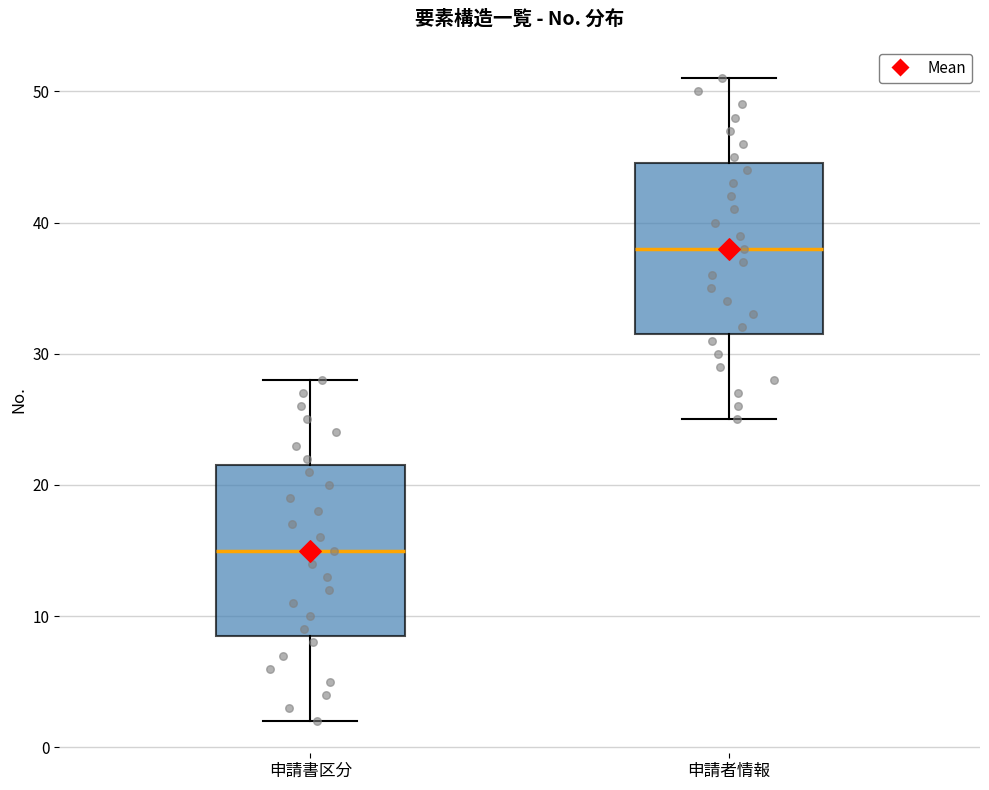

Reading left to right, read every box against the y-axis: the position of its median line, the range the box covers, and the ends of its whiskers. The values are not printed on the chart, so give them approximately, as read against the axis.

申請書区分: median 15, box 9 to 22, whiskers 2 to 28
申請者情報: median 38, box 32 to 45, whiskers 25 to 51